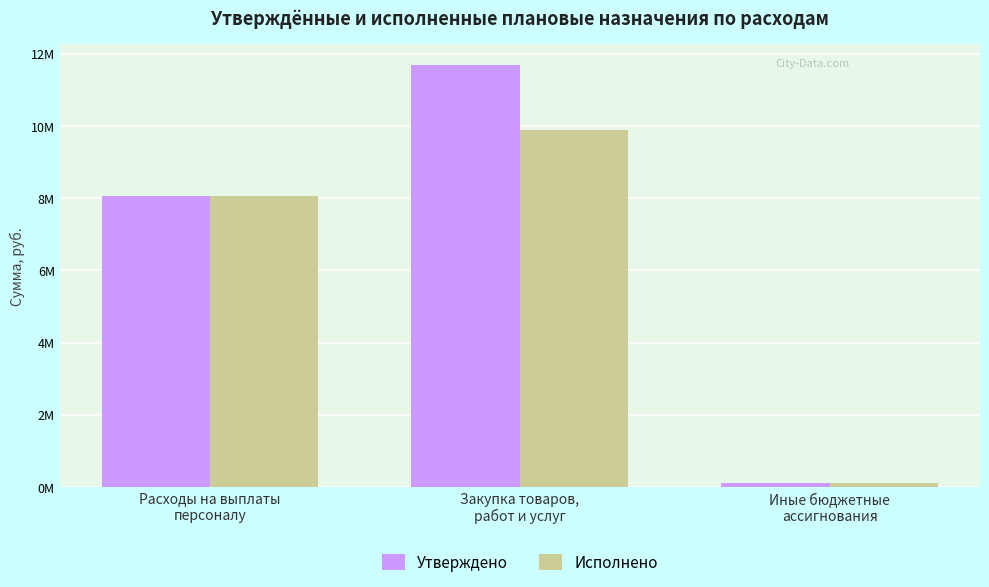

What is the difference between the maximum and minimum values in the Утверждено series?

11560955.3